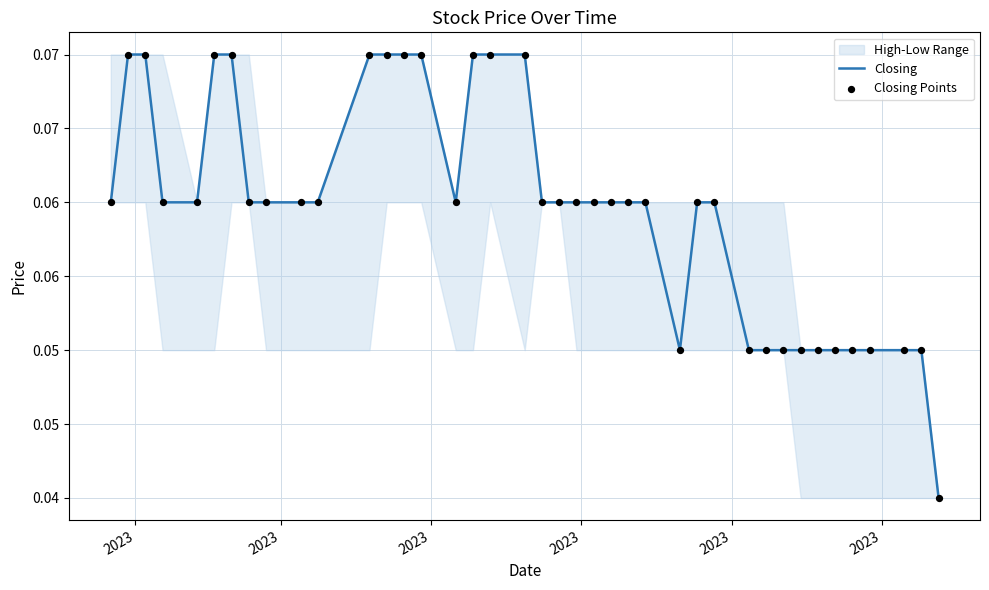

Which series contains the lowest Y value?

Closing